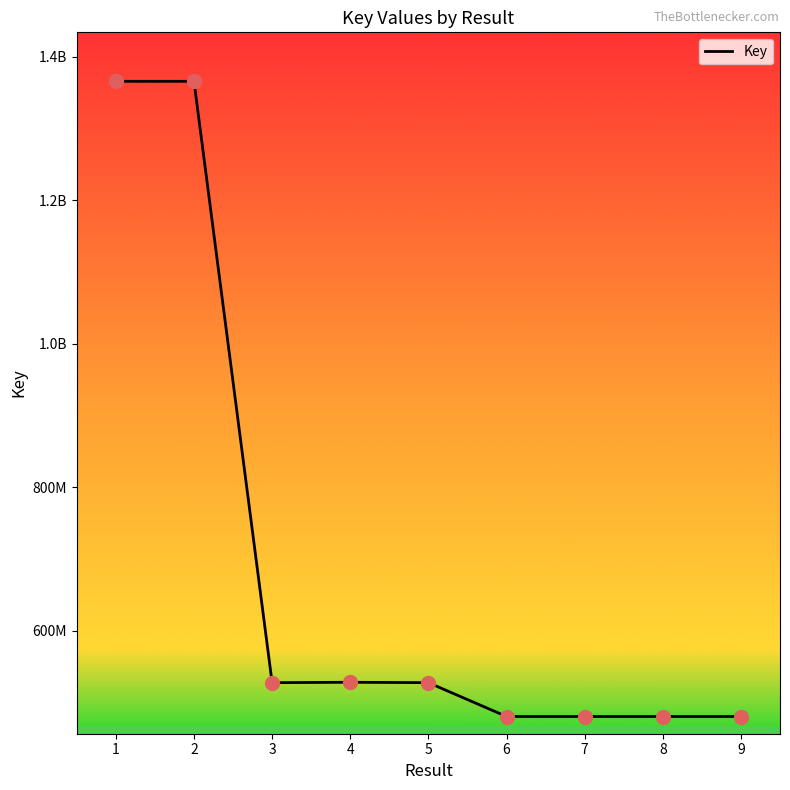

Does the chart have visible grid lines?

No